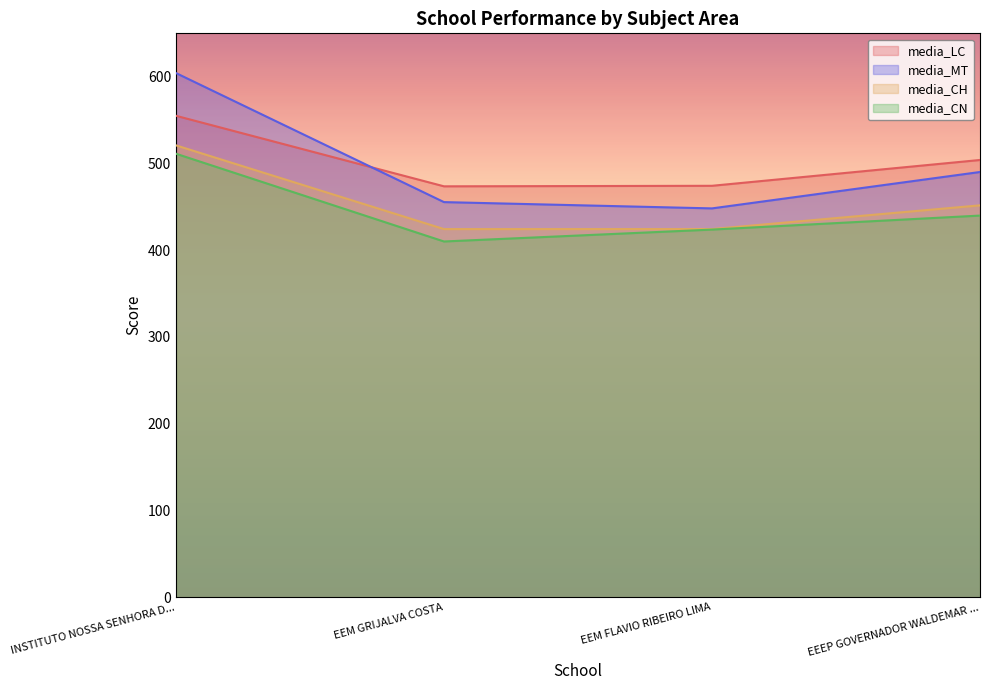

What is the maximum value shown in the chart?

604.2